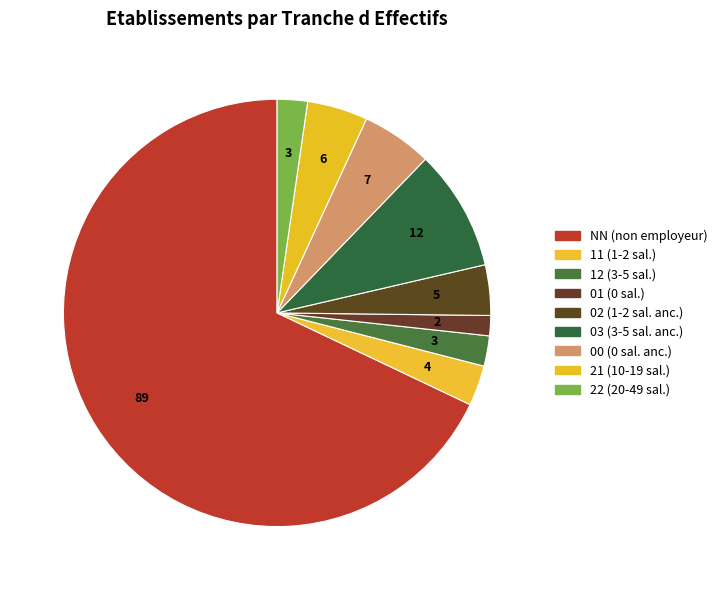

What is the largest slice in the pie chart?

NN